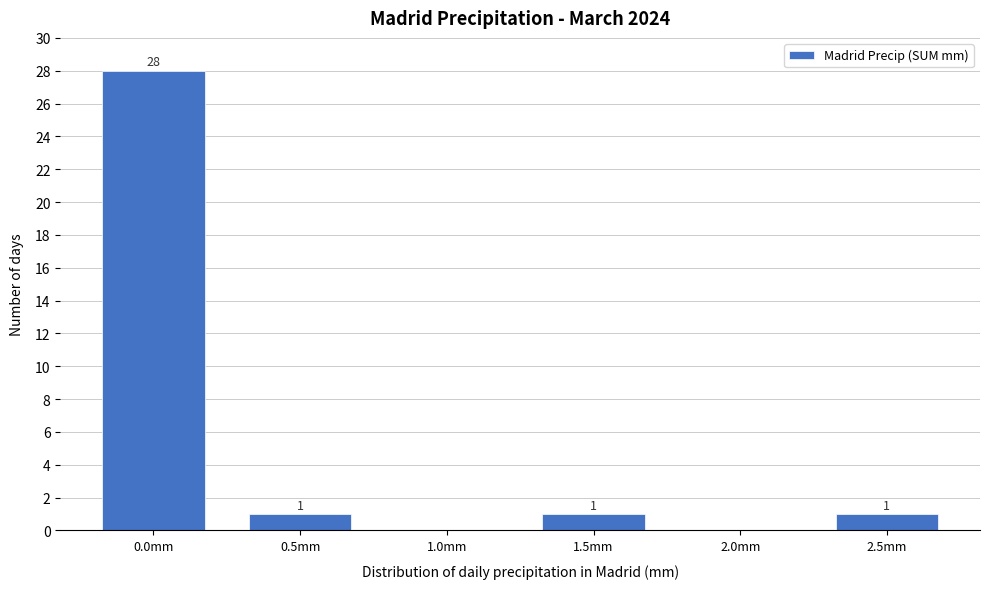

Reading right to left, transcribe all the data shown in this chart.

2.5mm=1	2.0mm=0	1.5mm=1	1.0mm=0	0.5mm=1	0.0mm=28